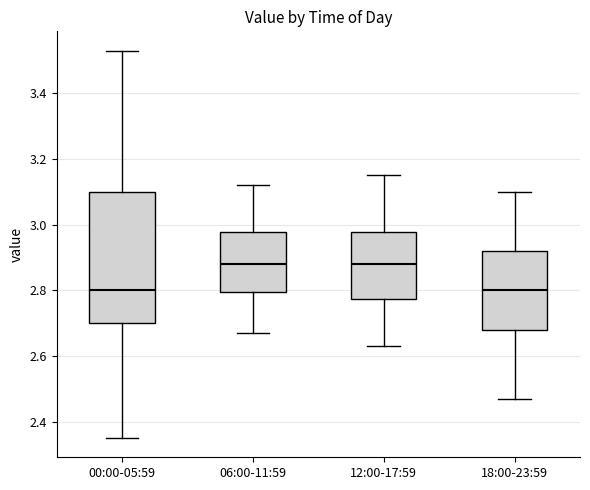

Where is the lower edge of the box for 00:00-05:59 on the y-axis? The values are not printed on the chart, so give them approximately, as read against the axis.

2.70